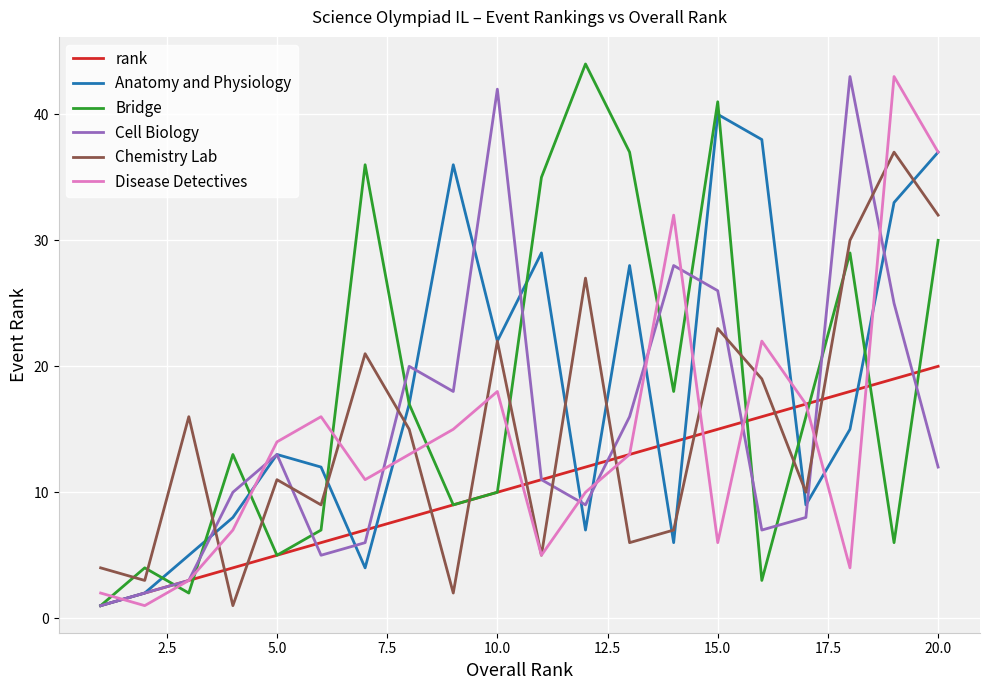

How many times do Disease Detectives and Bridge cross each other?

12